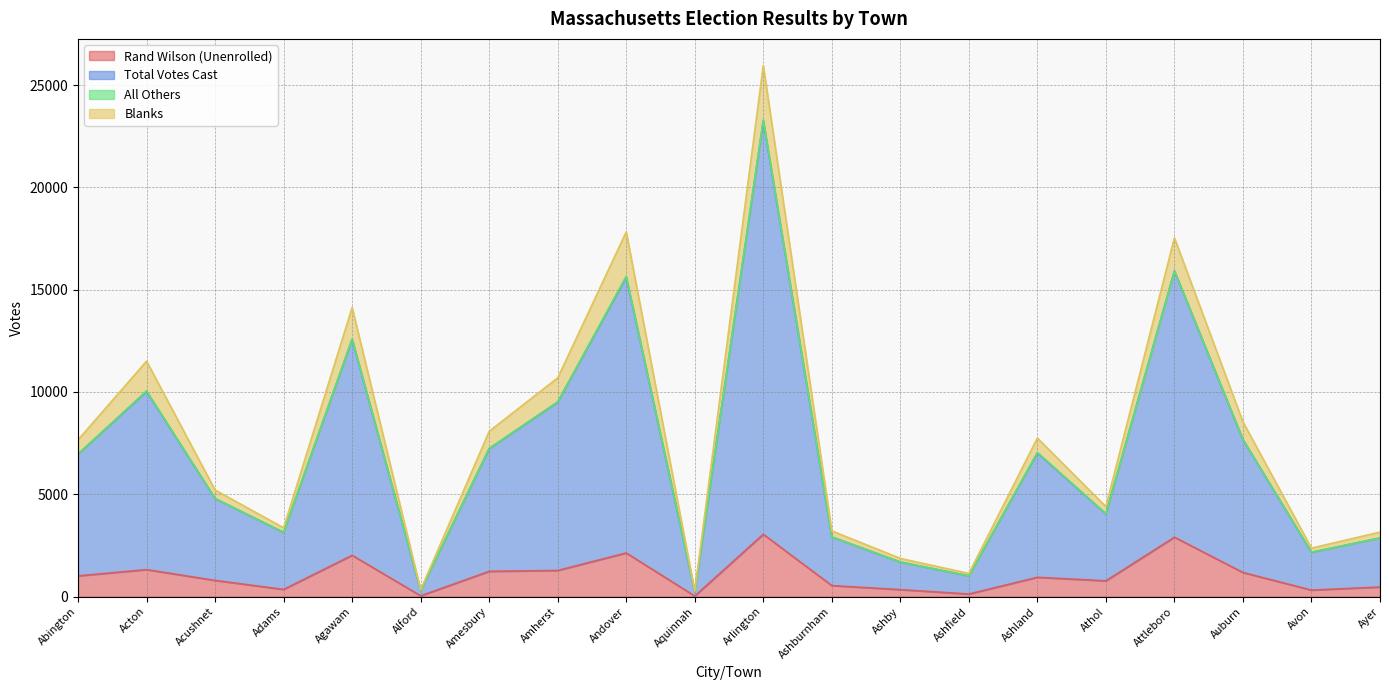

At which category does Blanks reach its first local peak?

Acton